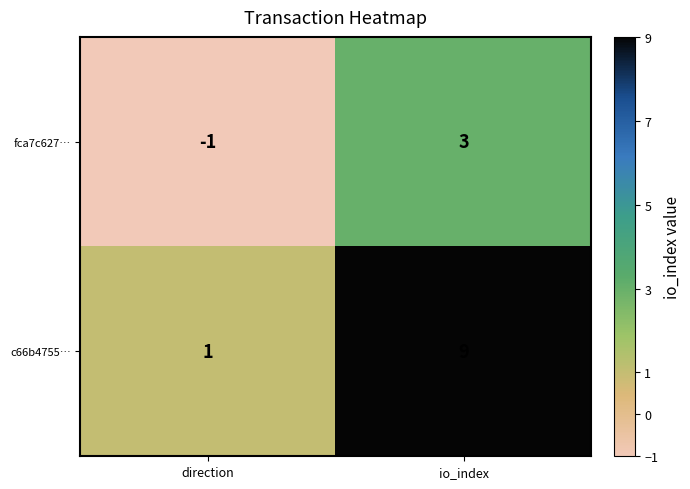

Where is c66b4755… nearest to the value 5?

direction